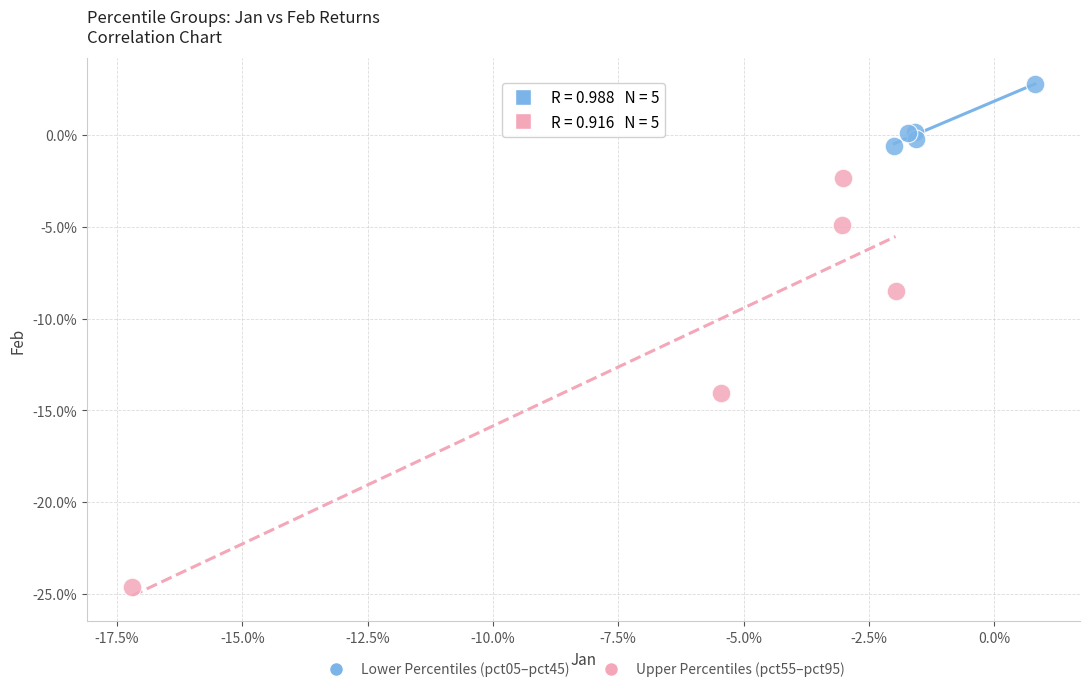

What are all the series names shown in the legend?

Lower Percentiles (pct05–pct45), Upper Percentiles (pct55–pct95)